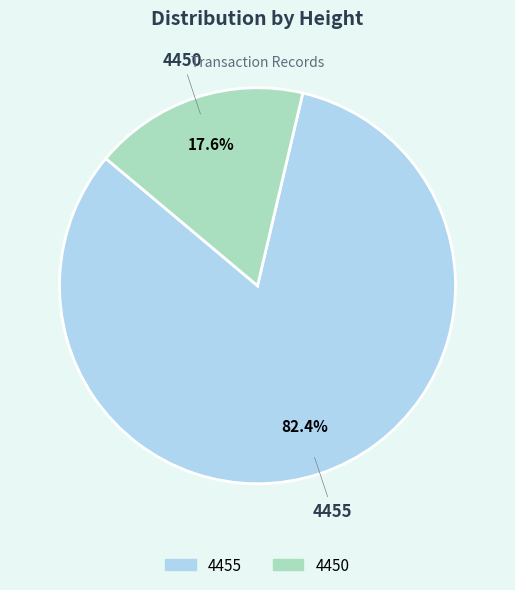

What percentage is the 4455 slice, to the nearest percent?

82%